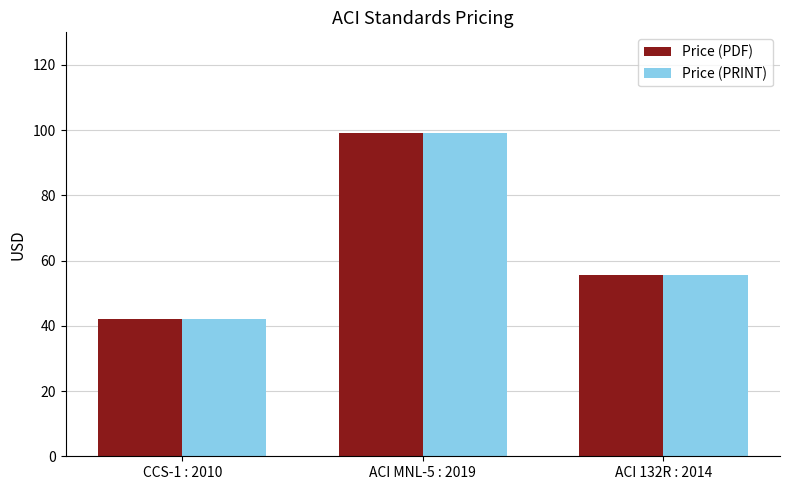

Count the number of data series in this chart.

2